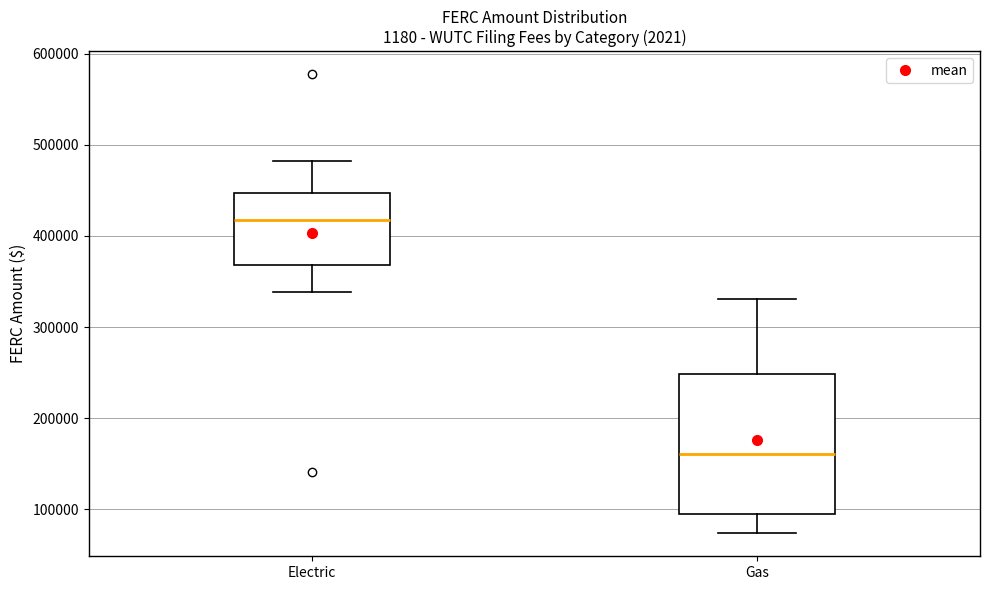

Reading left to right, transcribe this box plot: for each box, give where its median line is, the range the box spans, and where its two whiskers end, as read against the y-axis. The values are not printed on the chart, so give them approximately, as read against the axis.

Electric: median 420000, box 370000 to 450000, whiskers 340000 to 480000
Gas: median 160000, box 100000 to 250000, whiskers 70000 to 330000